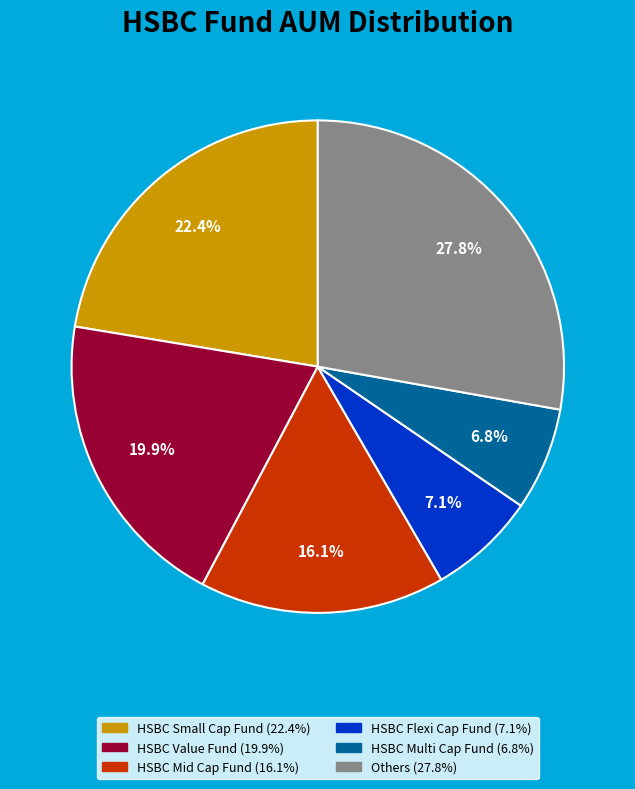

Is there any slice that represents more than half of the pie?

No